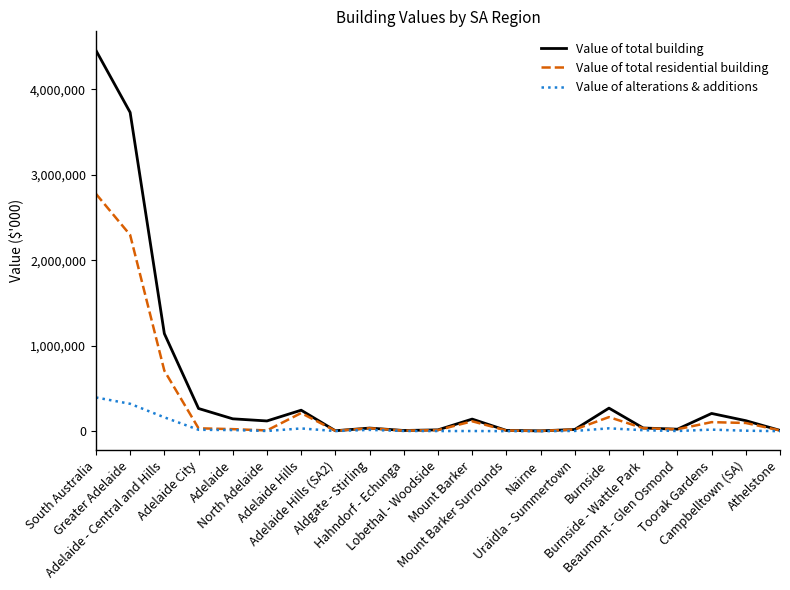

What is the minimum value shown in the chart?

661.1